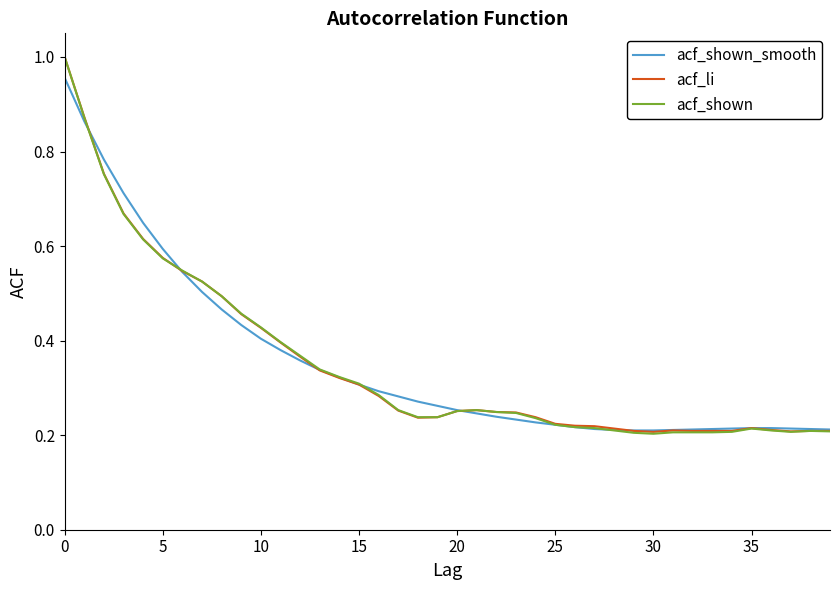

Which series has the widest spread of values?

acf_shown